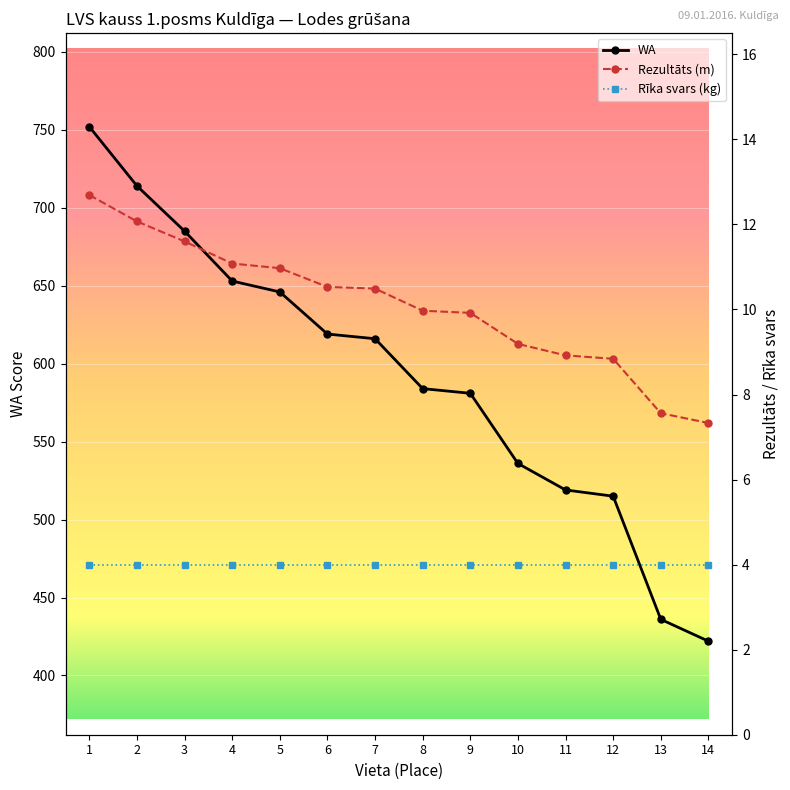

What is the minimum value for Rezultāts?

7.3